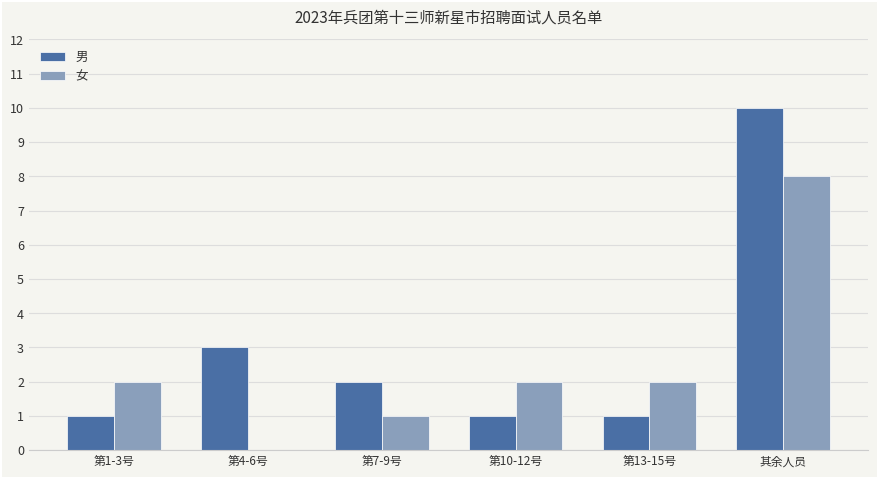

What is the difference between the 女 values at 第1-3号 and 第7-9号?

1